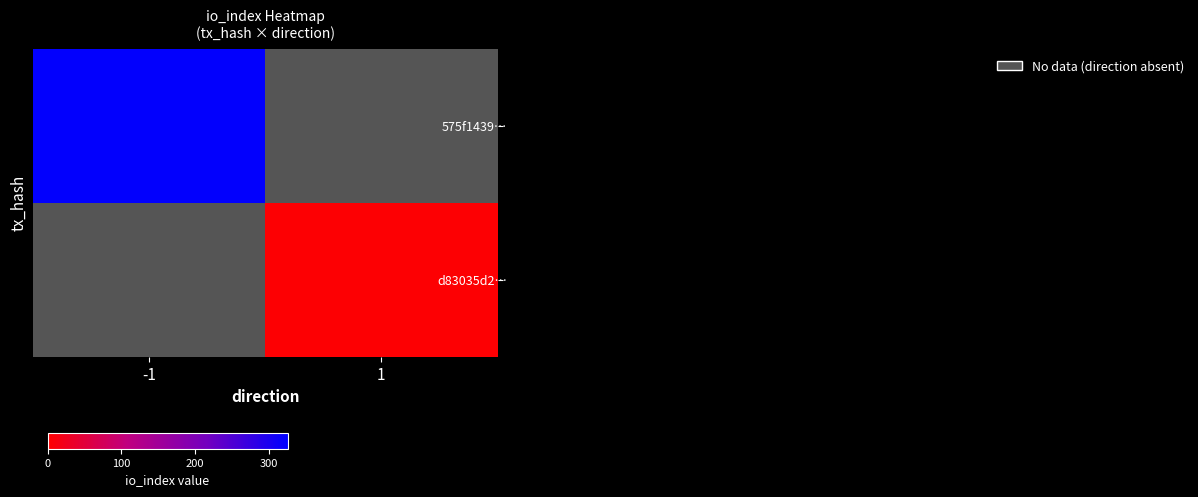

Which label corresponds to the largest value in the chart?

-1